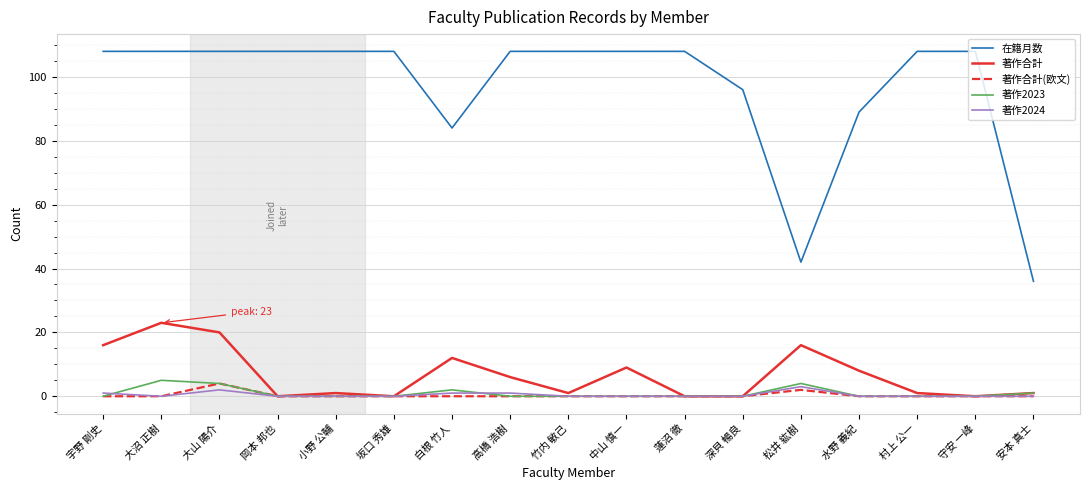

The 在籍月数 series shows 108 at 小野 公輔. True or false?

True